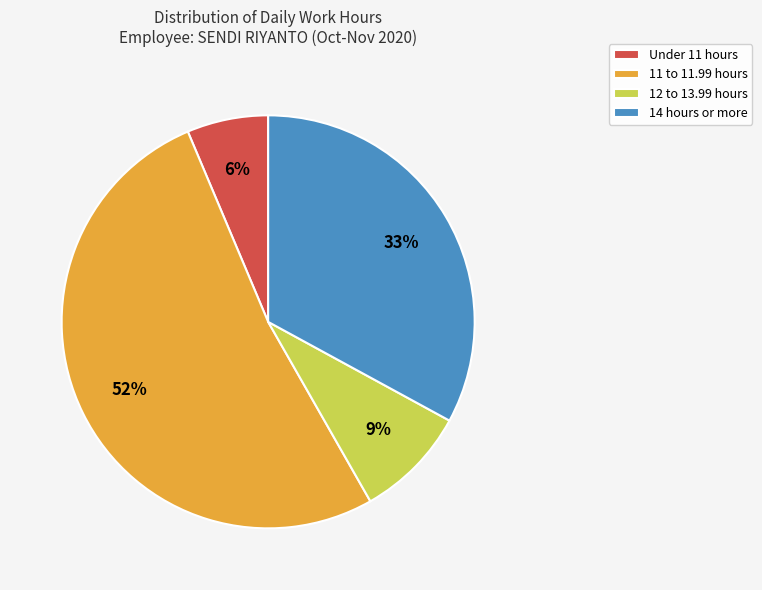

Which has a higher value, 11 to 11.99 hours or Under 11 hours?

11 to 11.99 hours